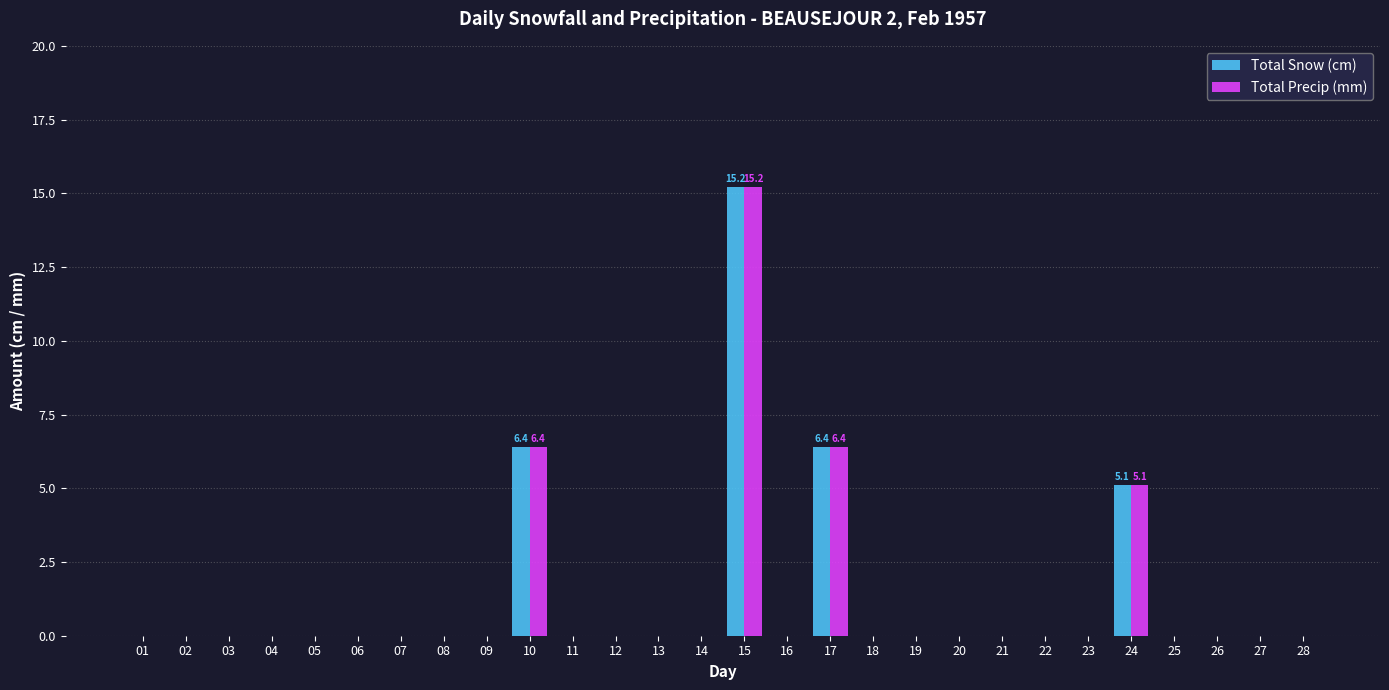

Which category has the highest value across all series?

15